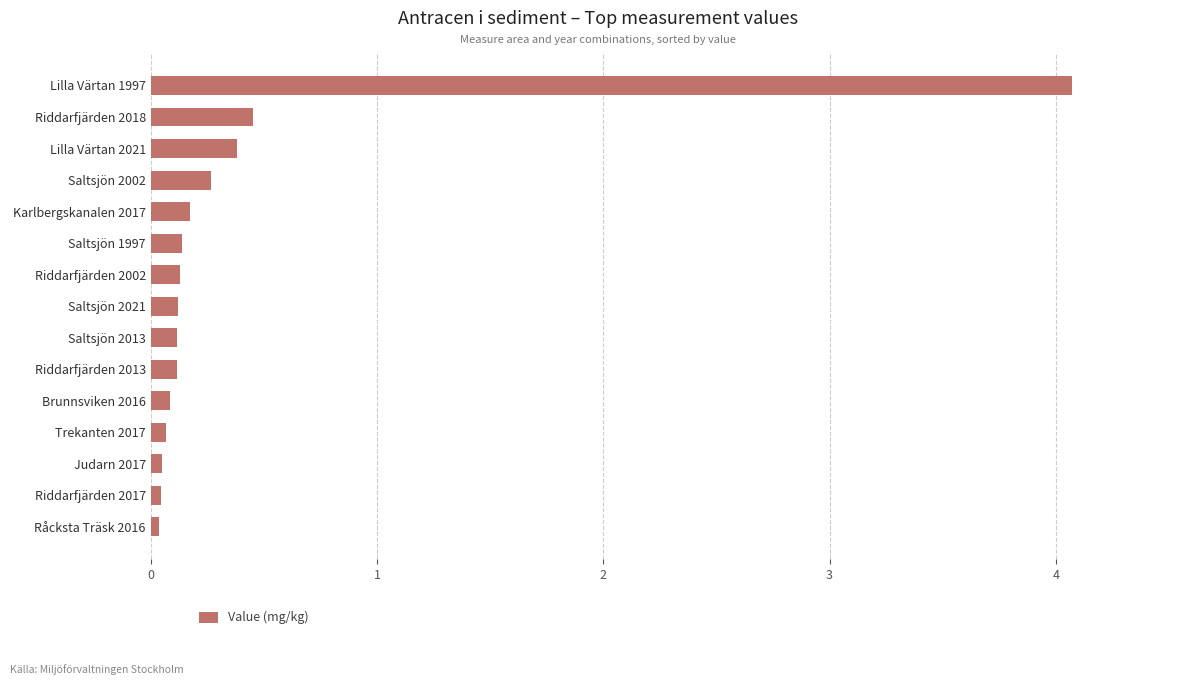

What is the sum of all values?

6.3